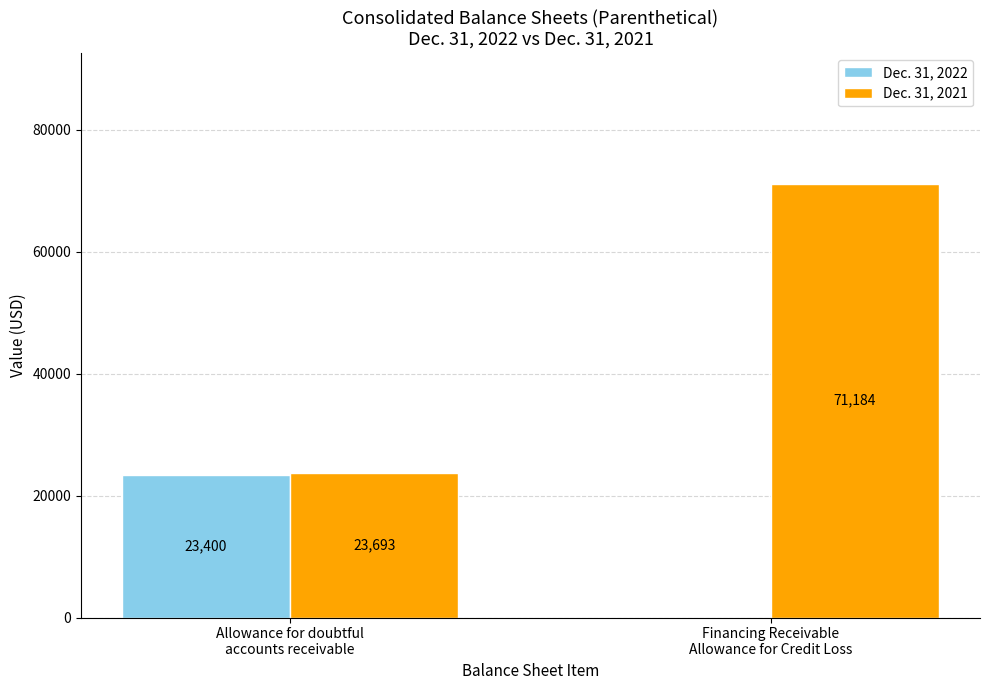

What is the sum of all Dec. 31, 2021 values?

94877